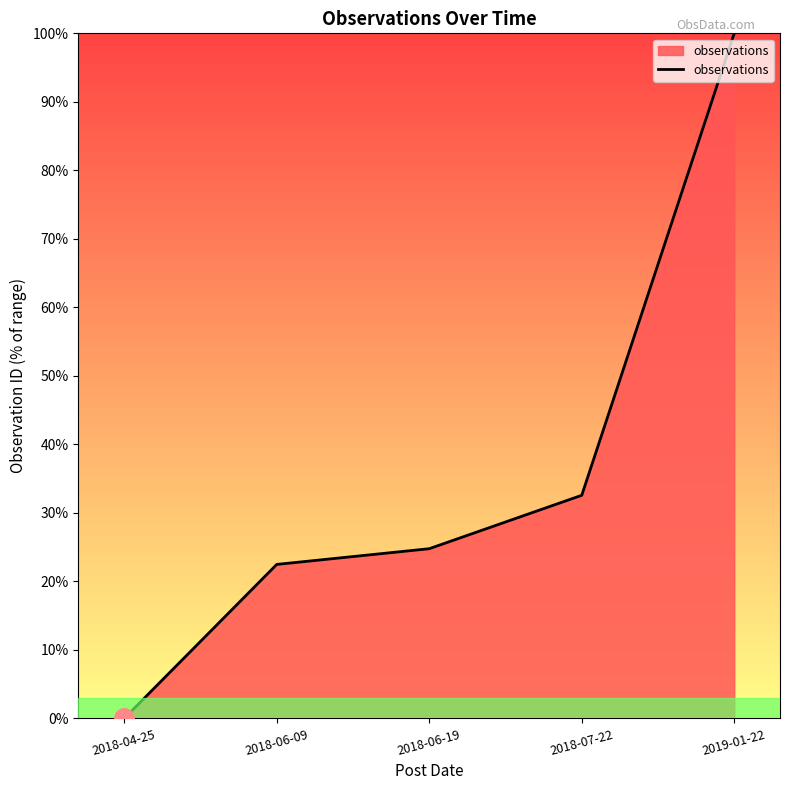

Count the number of categories in the chart.

5